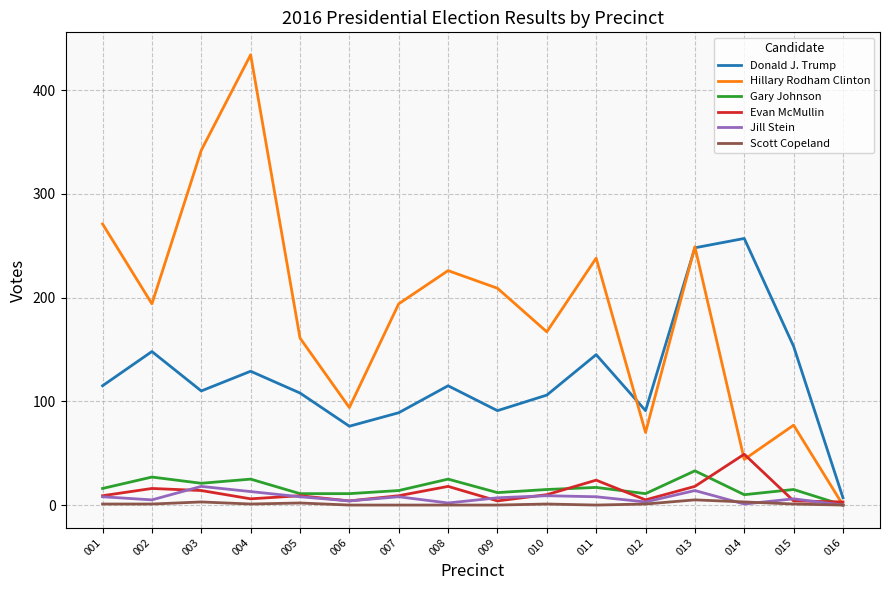

Which category has the lowest value in the Hillary Rodham Clinton series?

016